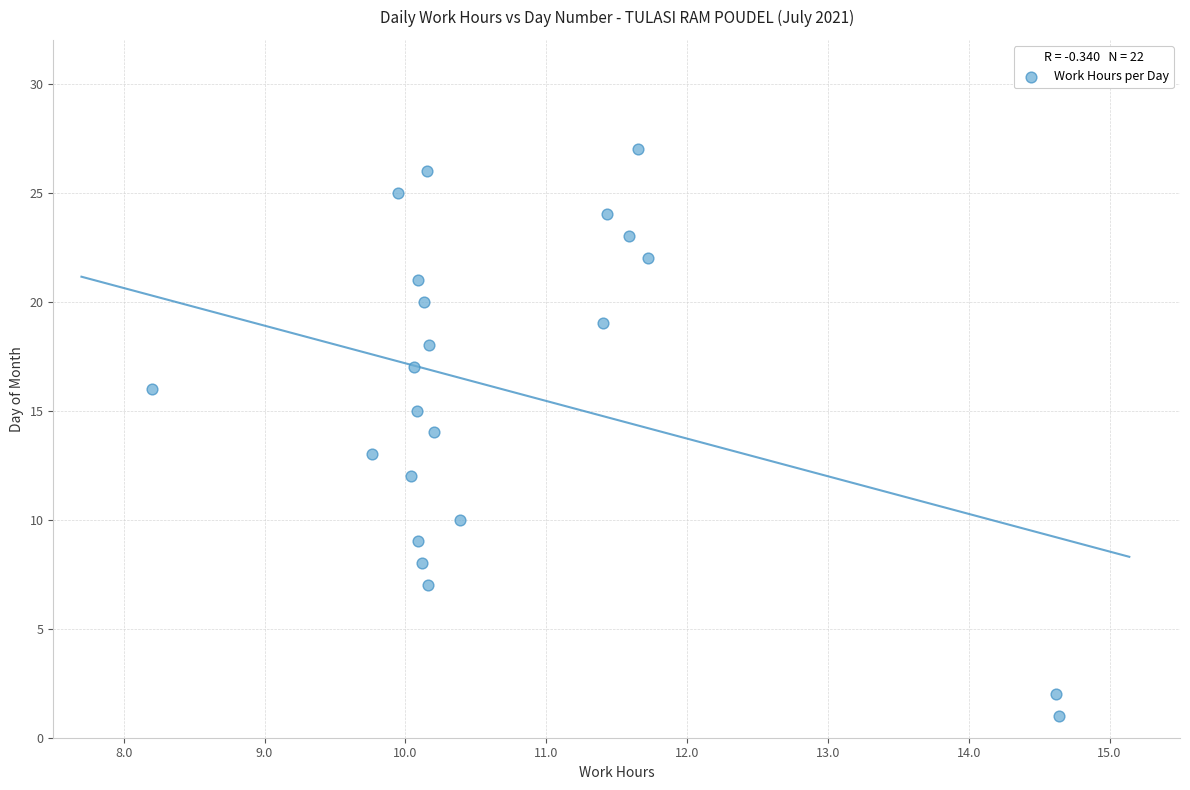

What is the range of Y values (max minus min)?

26